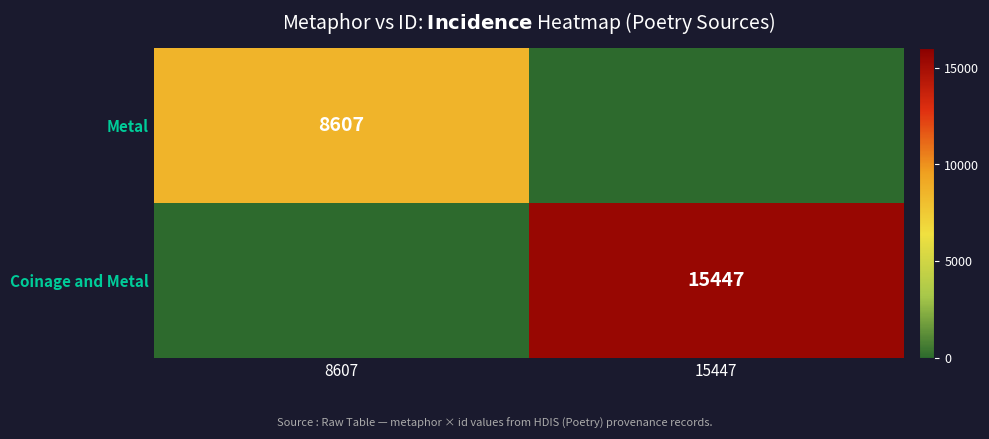

Is the value of Metal at 8607 greater than the value of Coinage and Metal at 15447?

No